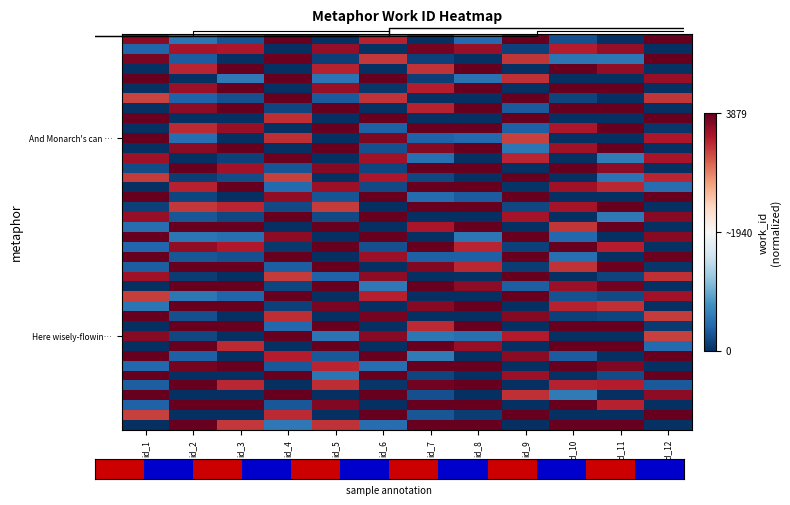

Which has a higher value, id_4 or id_3?

id_4